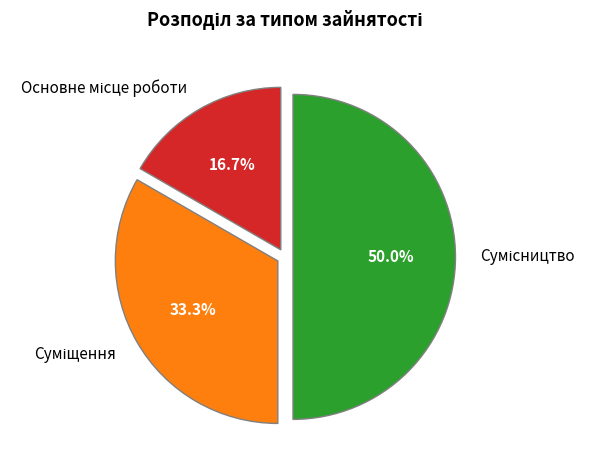

Approximately how many times larger is the value at Суміщення compared to Сумісництво?

0.7